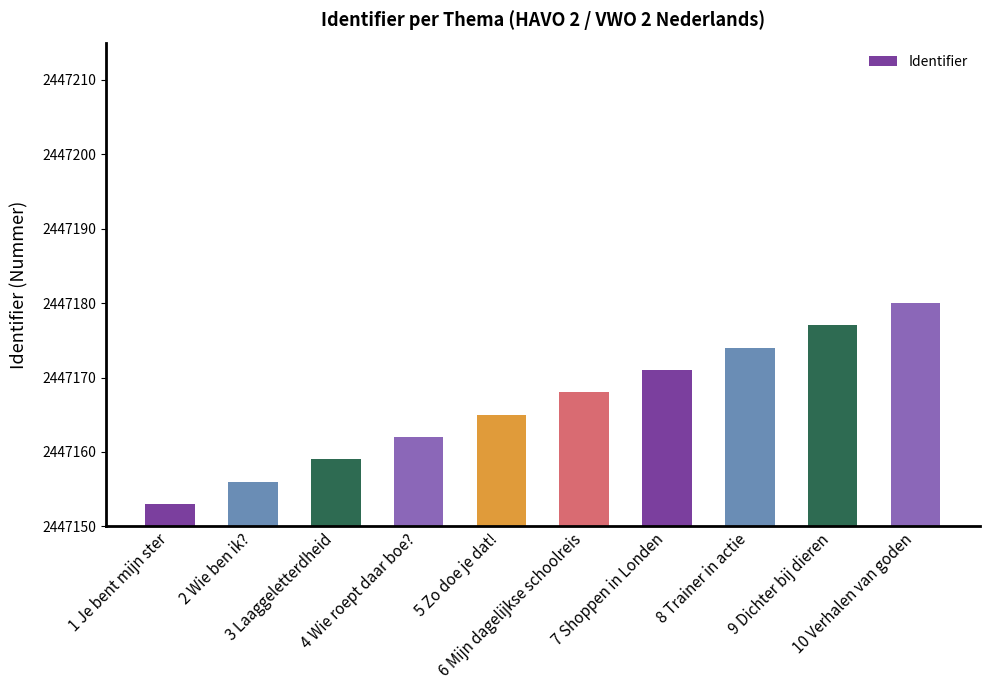

What is the minimum value shown in the chart?

2447153